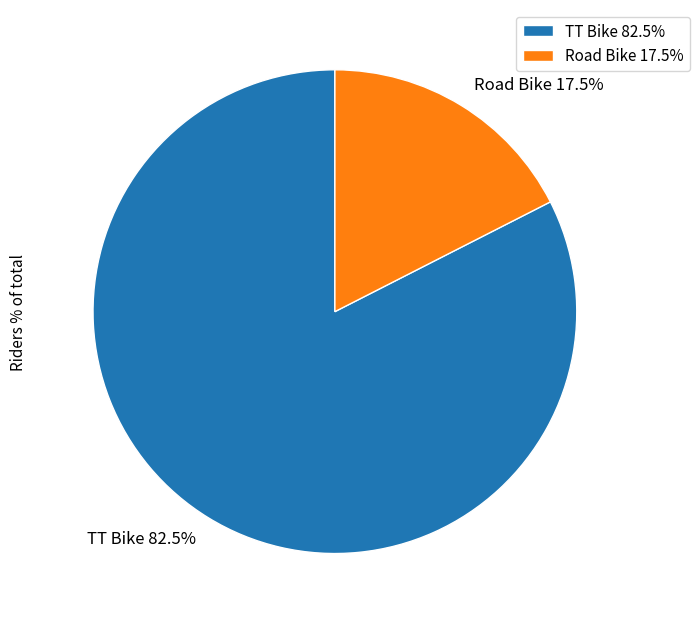

Between Road Bike and TT Bike, which is larger?

TT Bike